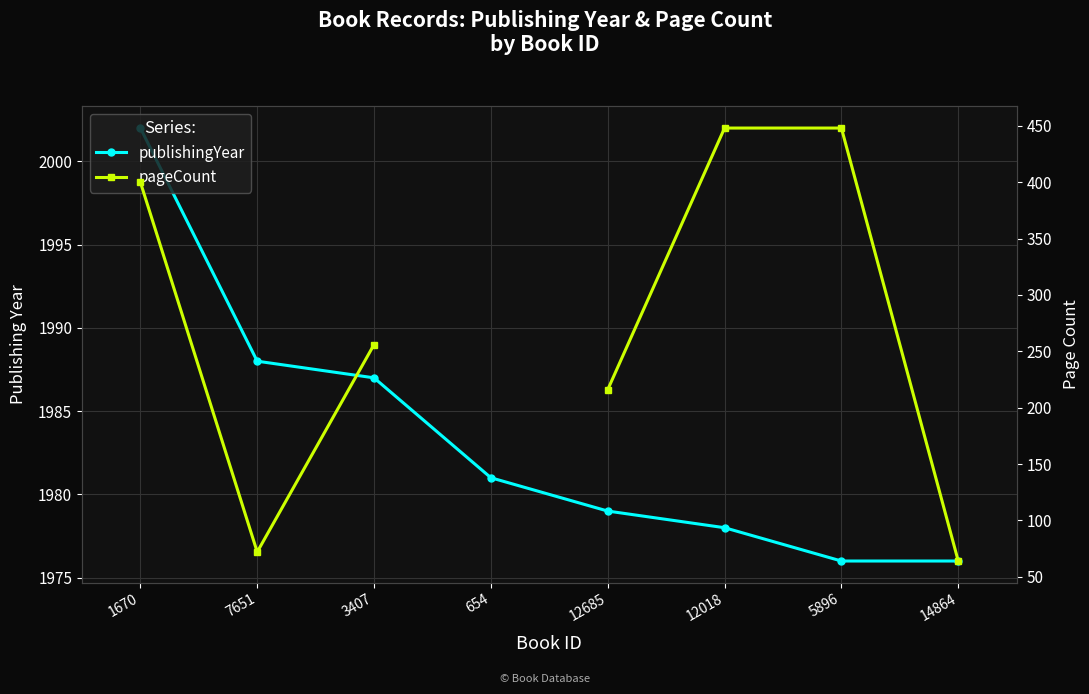

True or false: pageCount and publishingYear intersect in this chart.

False